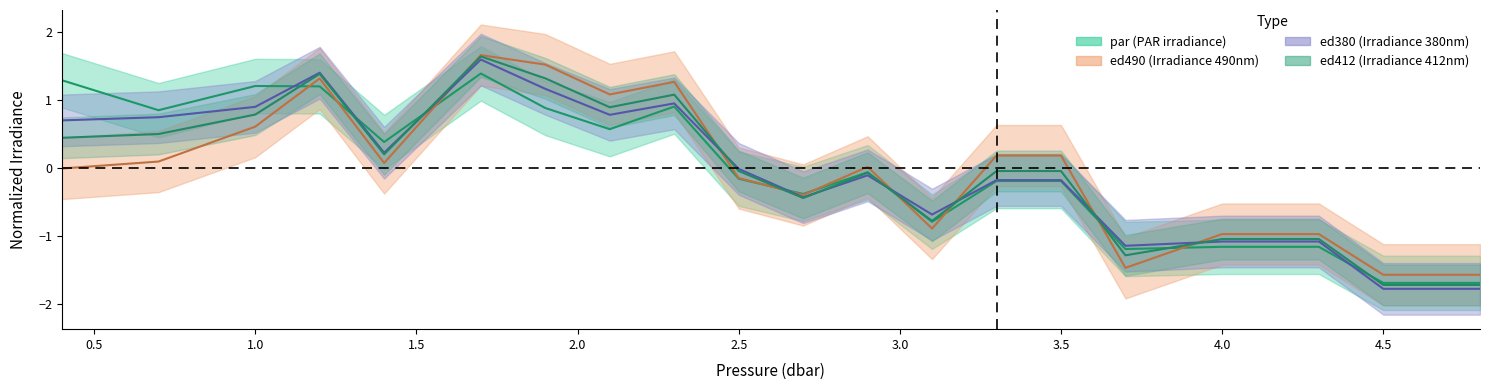

At which label does par first exceed 0?

0.4